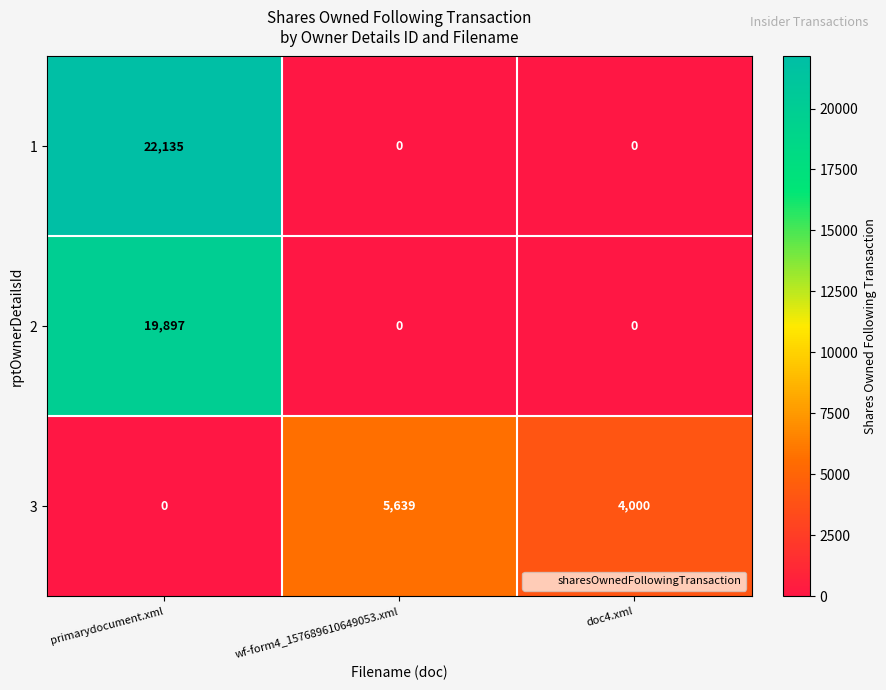

At how many categories does at least one series exceed 1571?

3